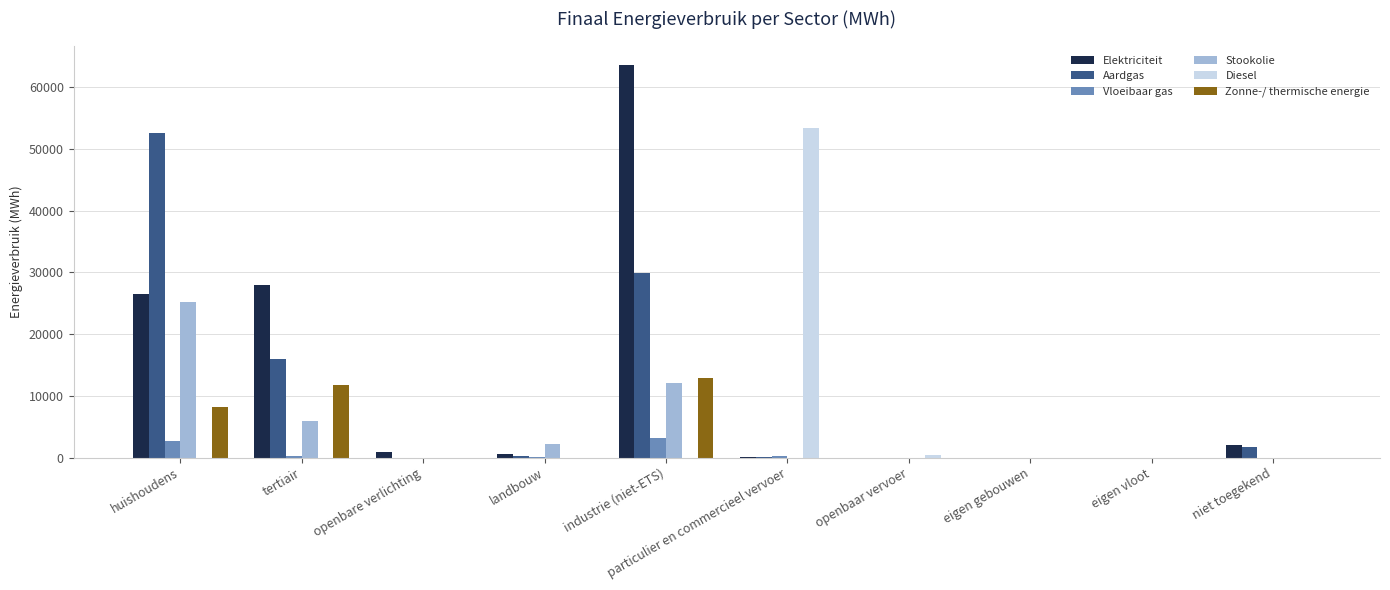

At which label is Aardgas closest to 26303?

industrie (niet-ETS)